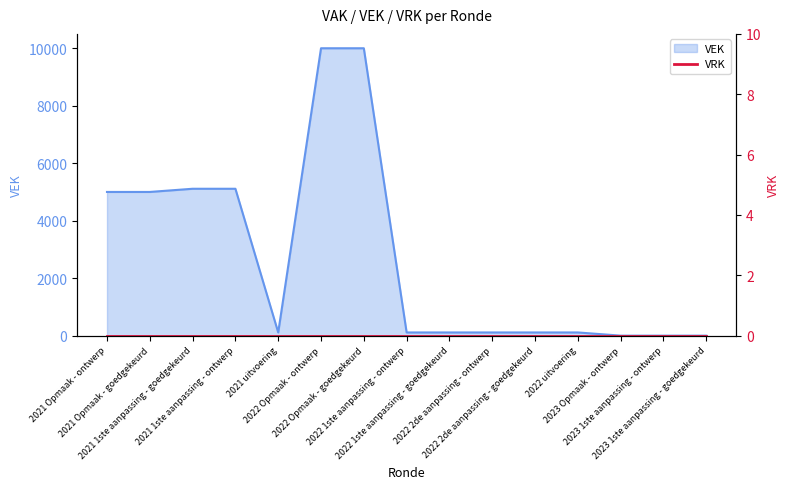

What is the label of the 8th point from the right?

2022 1ste aanpassing - ontwerp